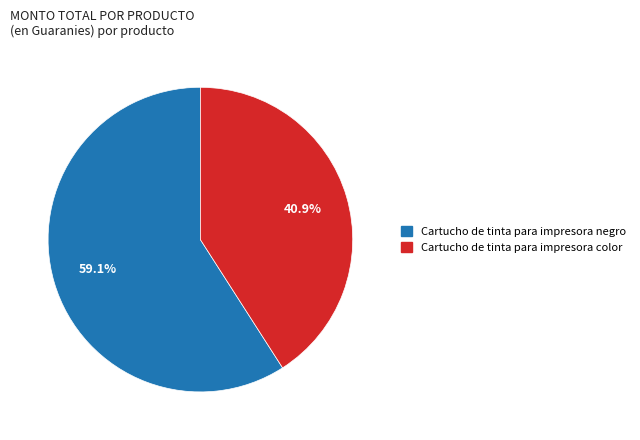

Which has a higher value, Cartucho de tinta para impresora negro or Cartucho de tinta para impresora color?

Cartucho de tinta para impresora negro